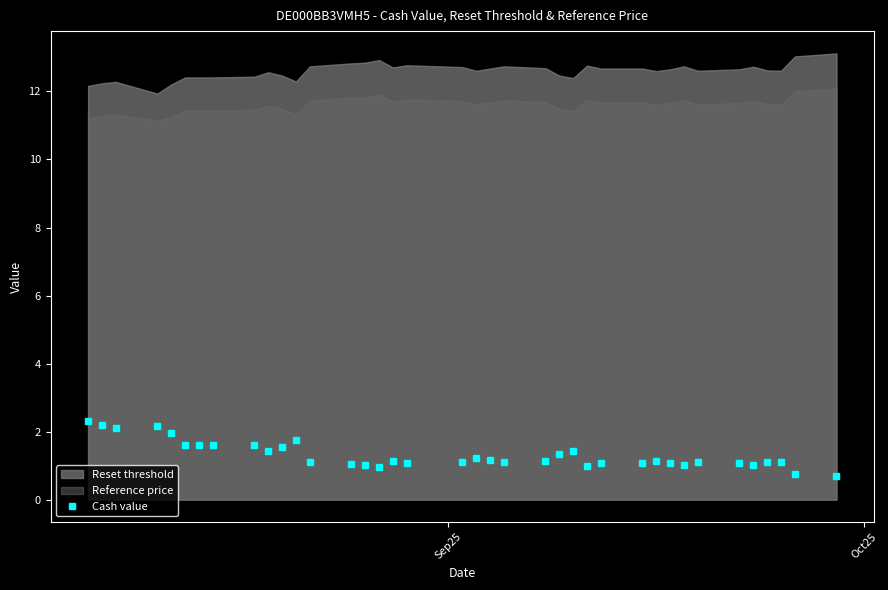

What is the difference between the second highest and minimum values?

1.5